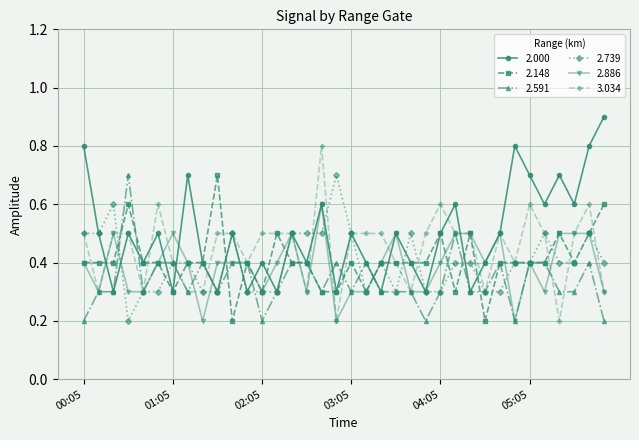

True or false: 2.591 has more than 0 interior local peaks.

True